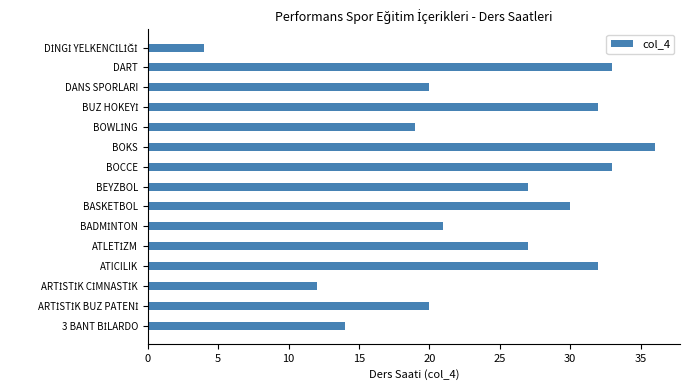

What is the maximum value shown in the chart?

36